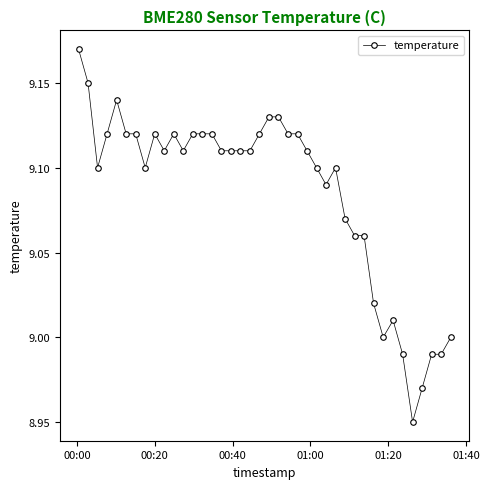

What is the sum of all values?

363.4